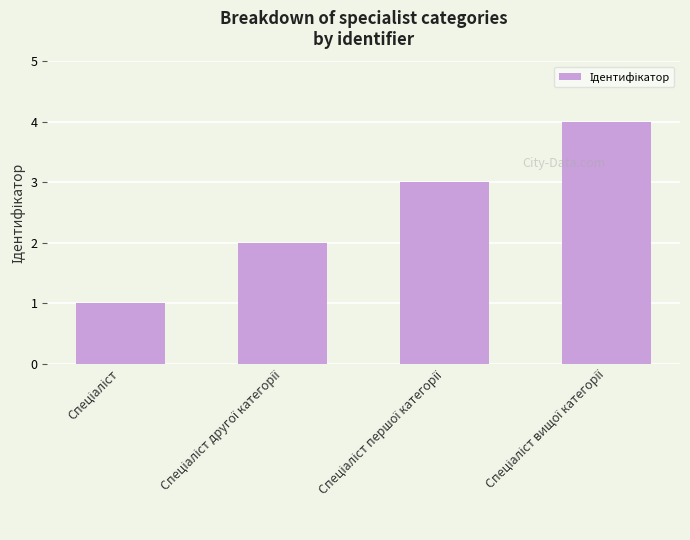

Count the values in the range 2 to 4.

3